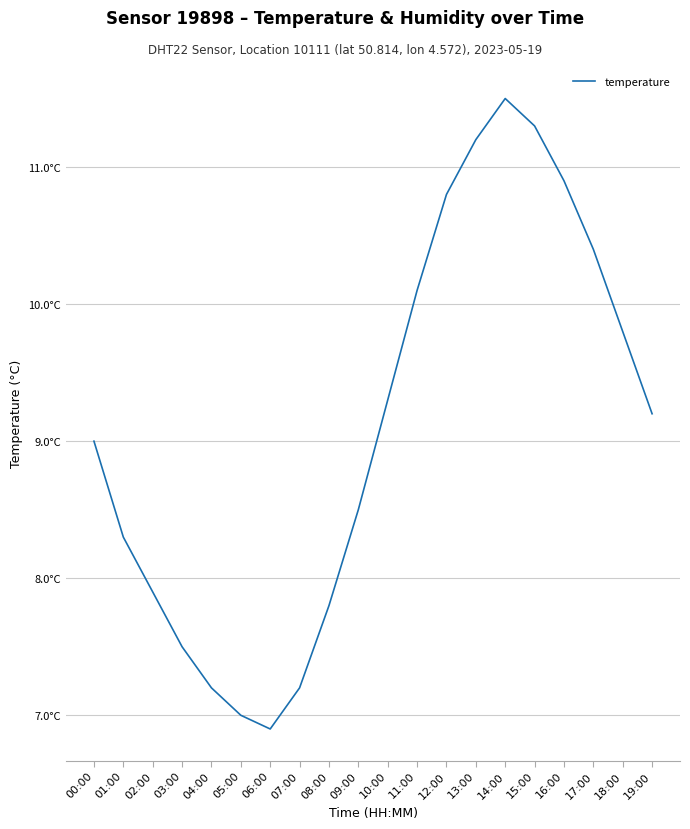

What is the difference between the second highest and second lowest values?

4.3